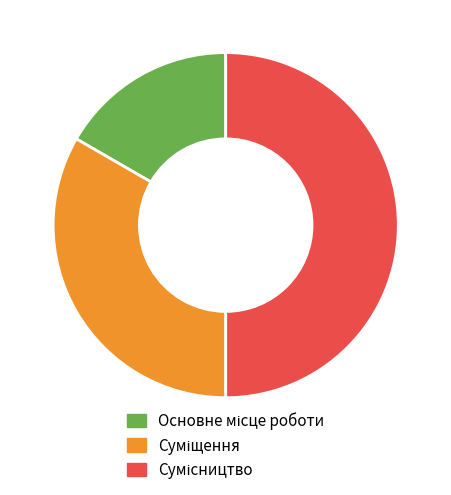

What is the total percentage of Сумісництво and Основне місце роботи?

66.7%